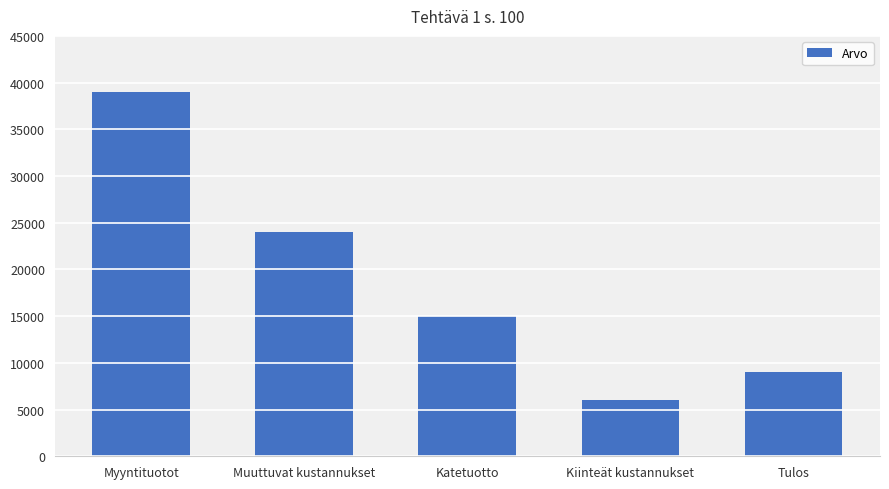

How many categories are shown in the chart?

5